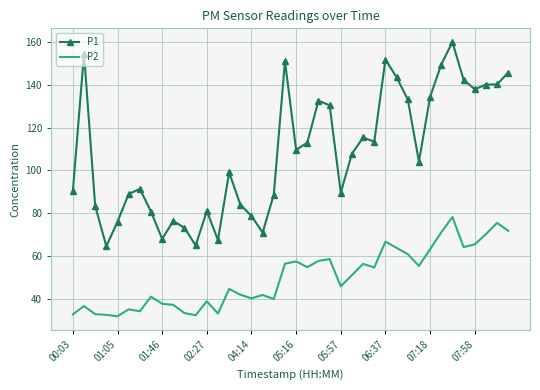

True or false: P1 and P2 intersect in this chart.

False